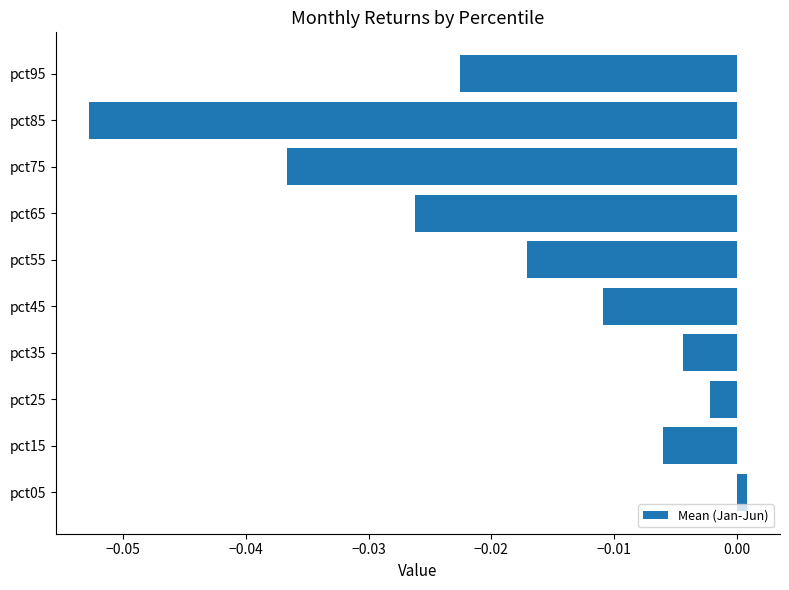

Which category has the lowest value across all series?

pct85